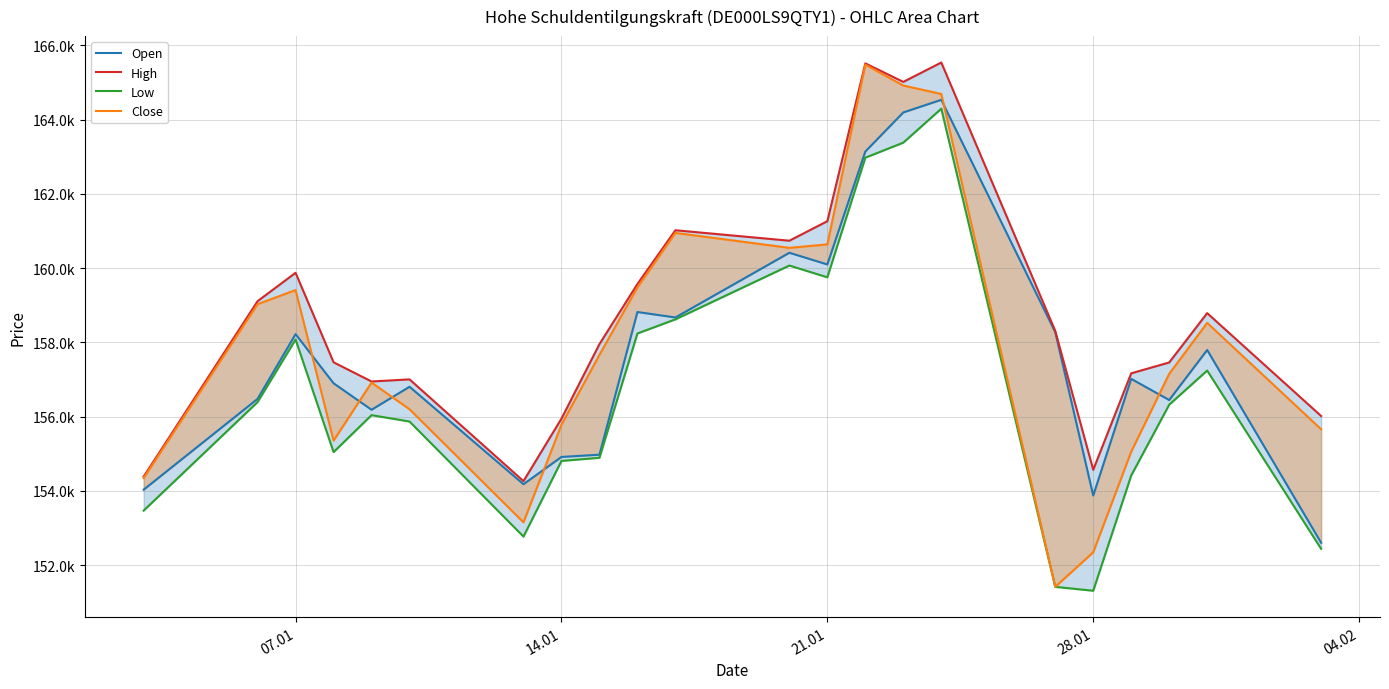

Which series has the widest spread of values?

Close